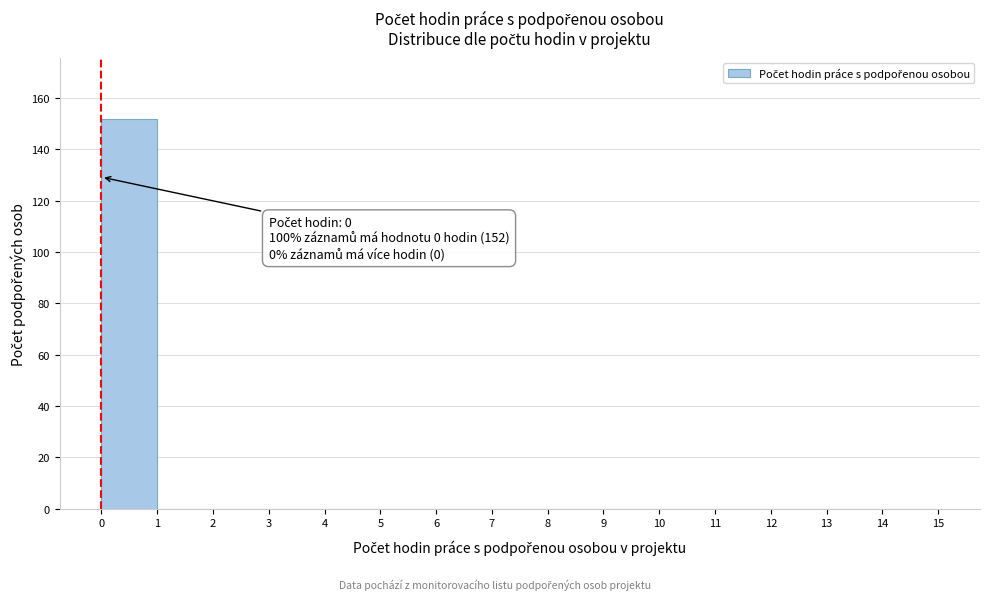

Which range on the x-axis has the tallest bar?

0 to 1